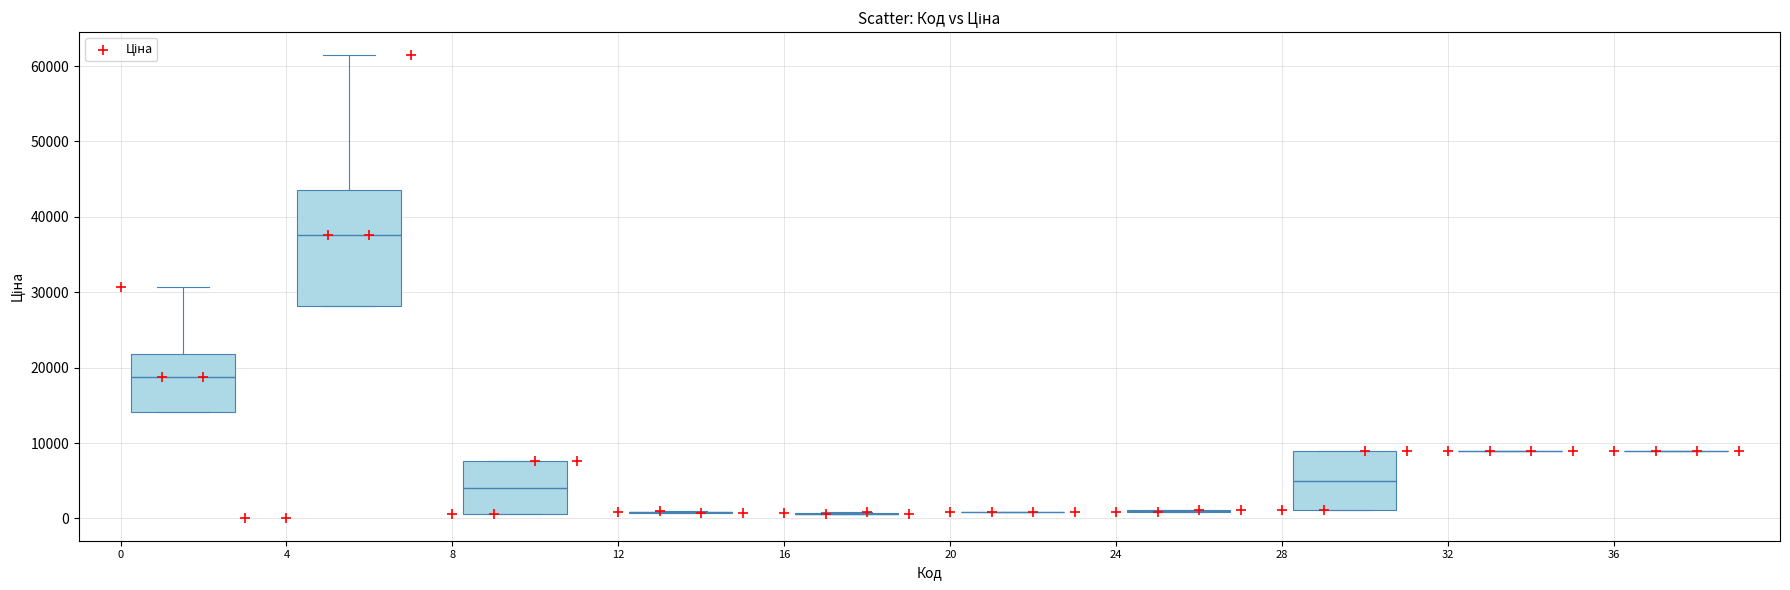

What is the range of Y values (max minus min)?

61320.2